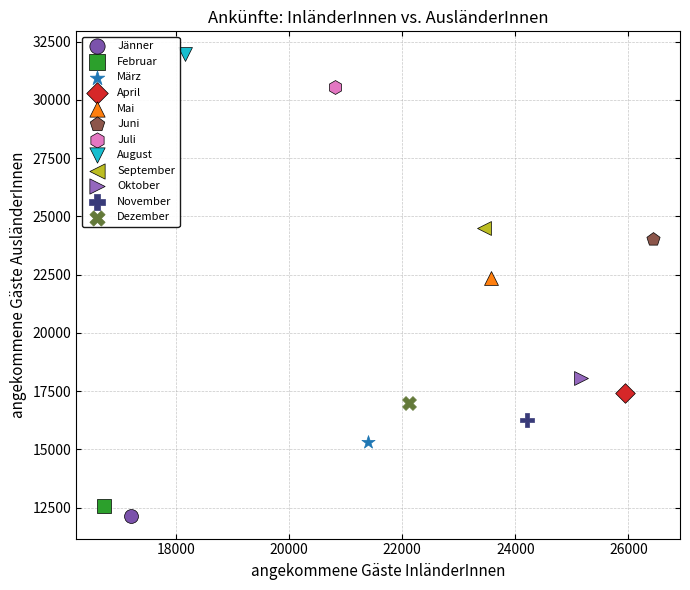

What are all the series names shown in the legend?

Jänner, Februar, März, April, Mai, Juni, Juli, August, September, Oktober, November, Dezember